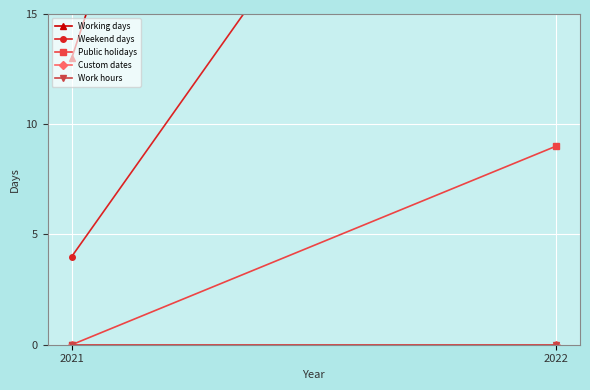

Which category has the lowest value across all series?

2021